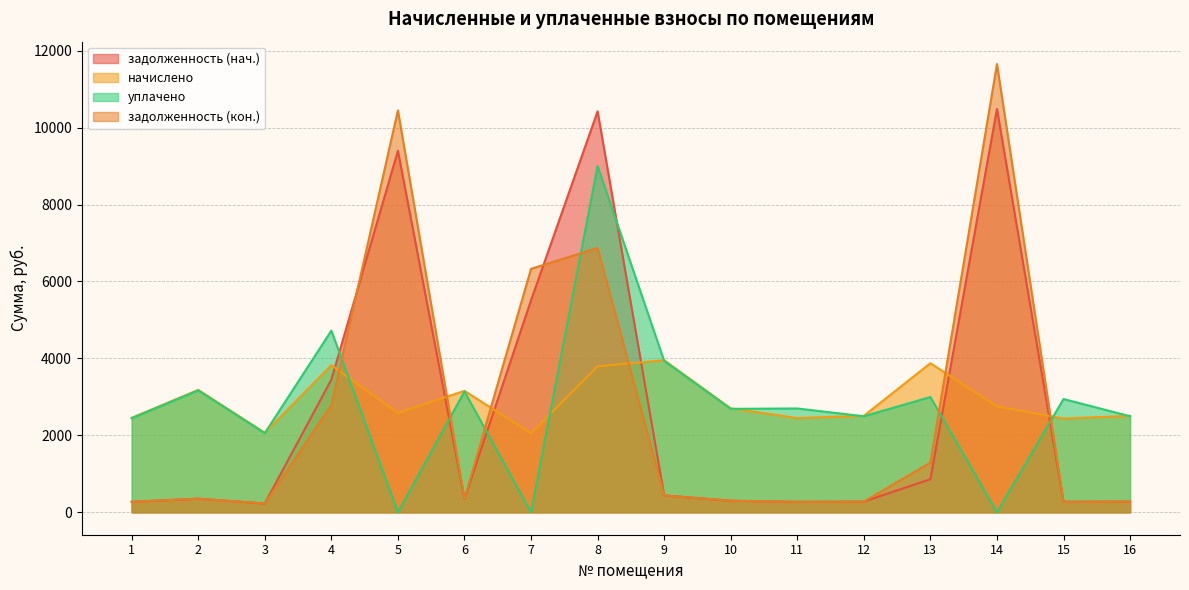

True or false: задолженность (нач.) has a value of 278.6 at 12.

True